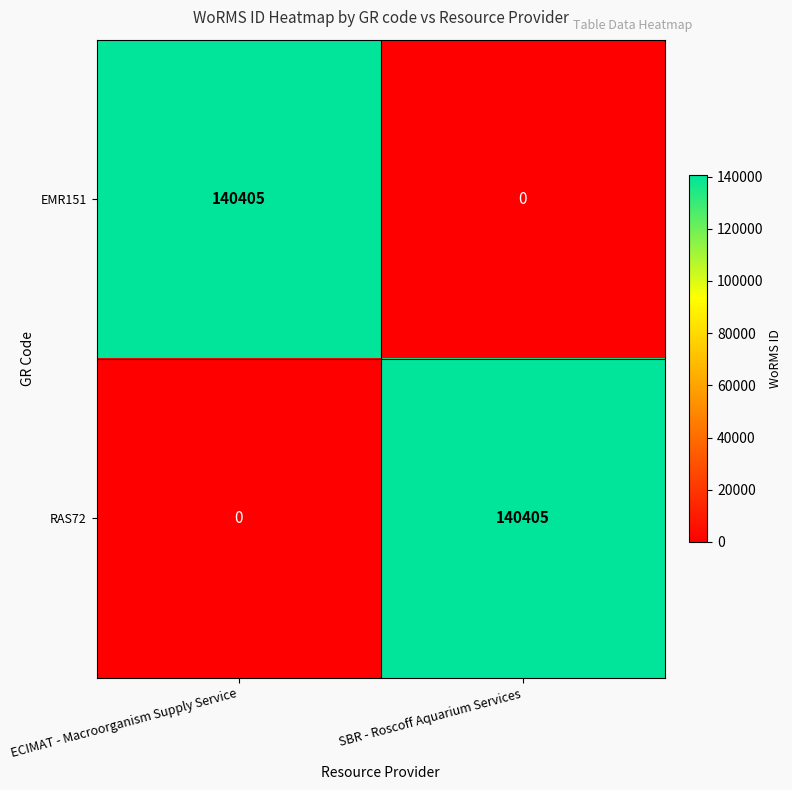

What is the total value across all series at SBR - Roscoff Aquarium Services?

140405